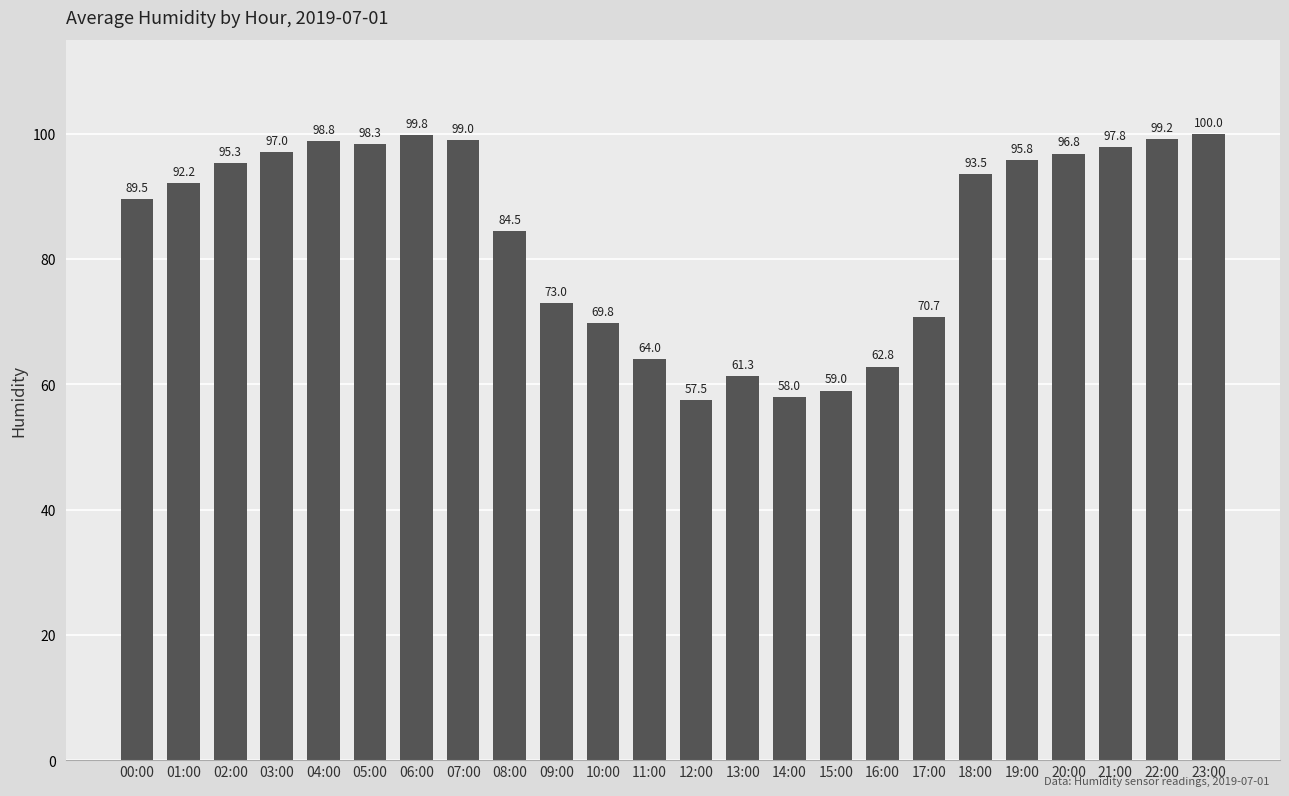

The value at 17:00 is 17.9. True or false?

False